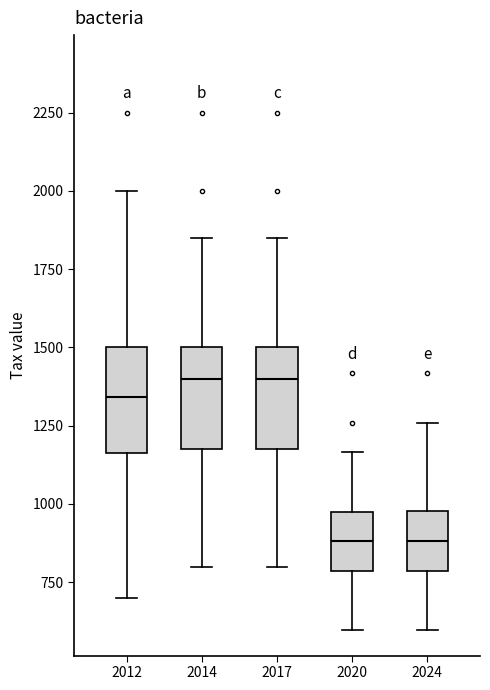

Where is the upper edge of the box at x = 2014 on the y-axis? The values are not printed on the chart, so give them approximately, as read against the axis.

1500